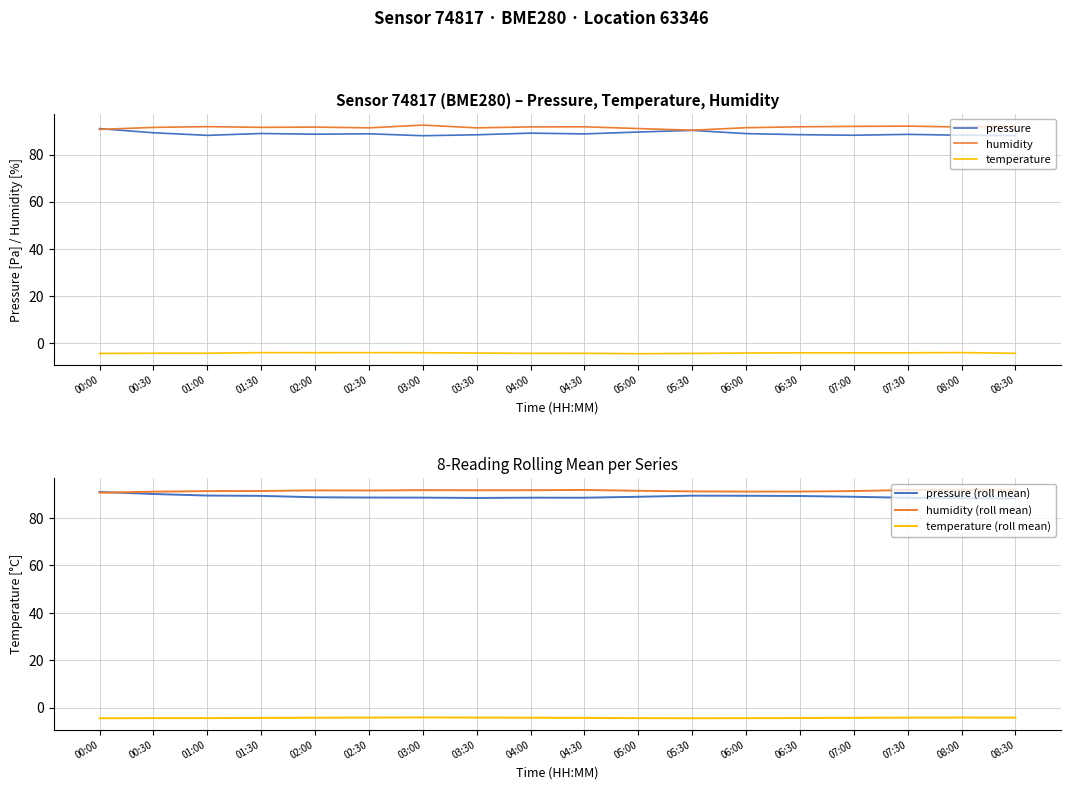

Rank the series by their maximum value, from lowest to highest.

temperature (roll mean), temperature, pressure, pressure (roll mean), humidity (roll mean), humidity